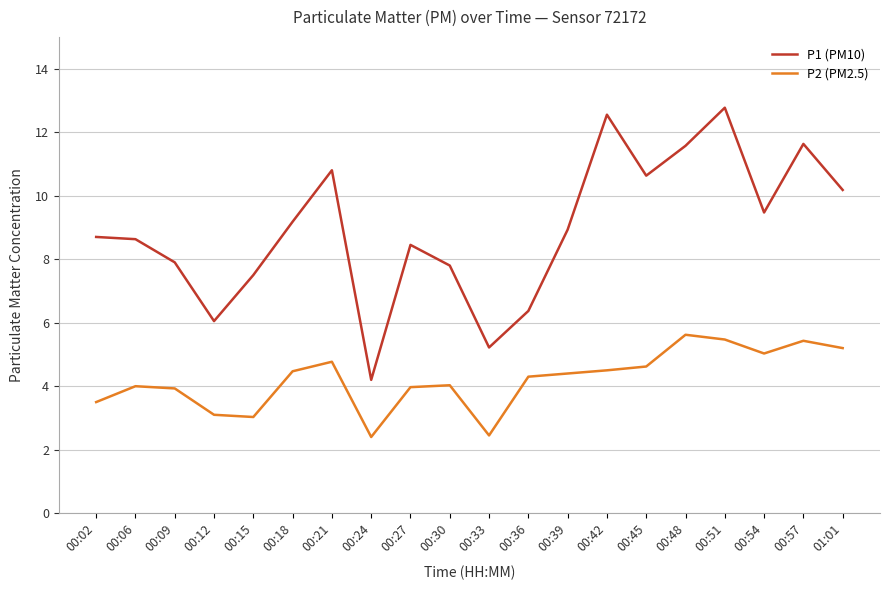

Does the chart have visible grid lines?

Yes